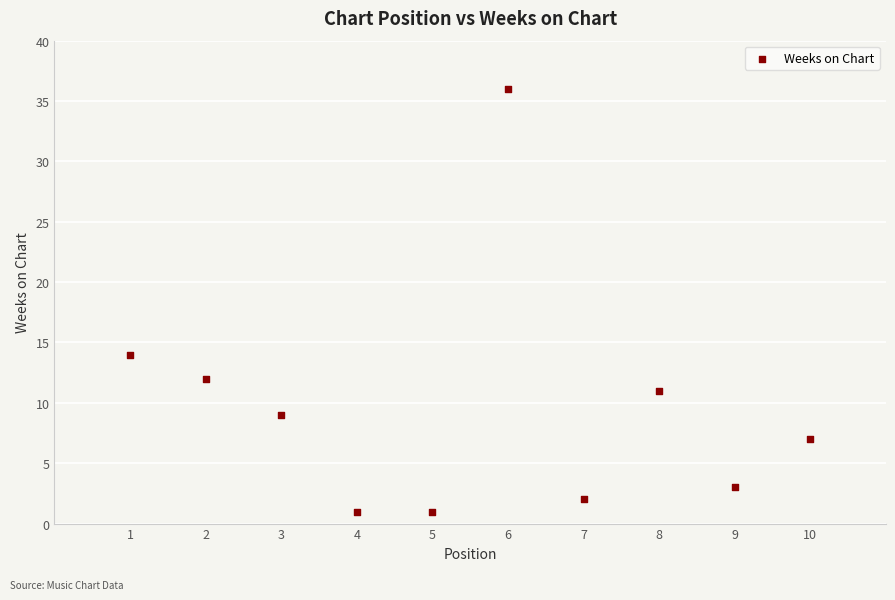

What is the range of X values (max minus min)?

9